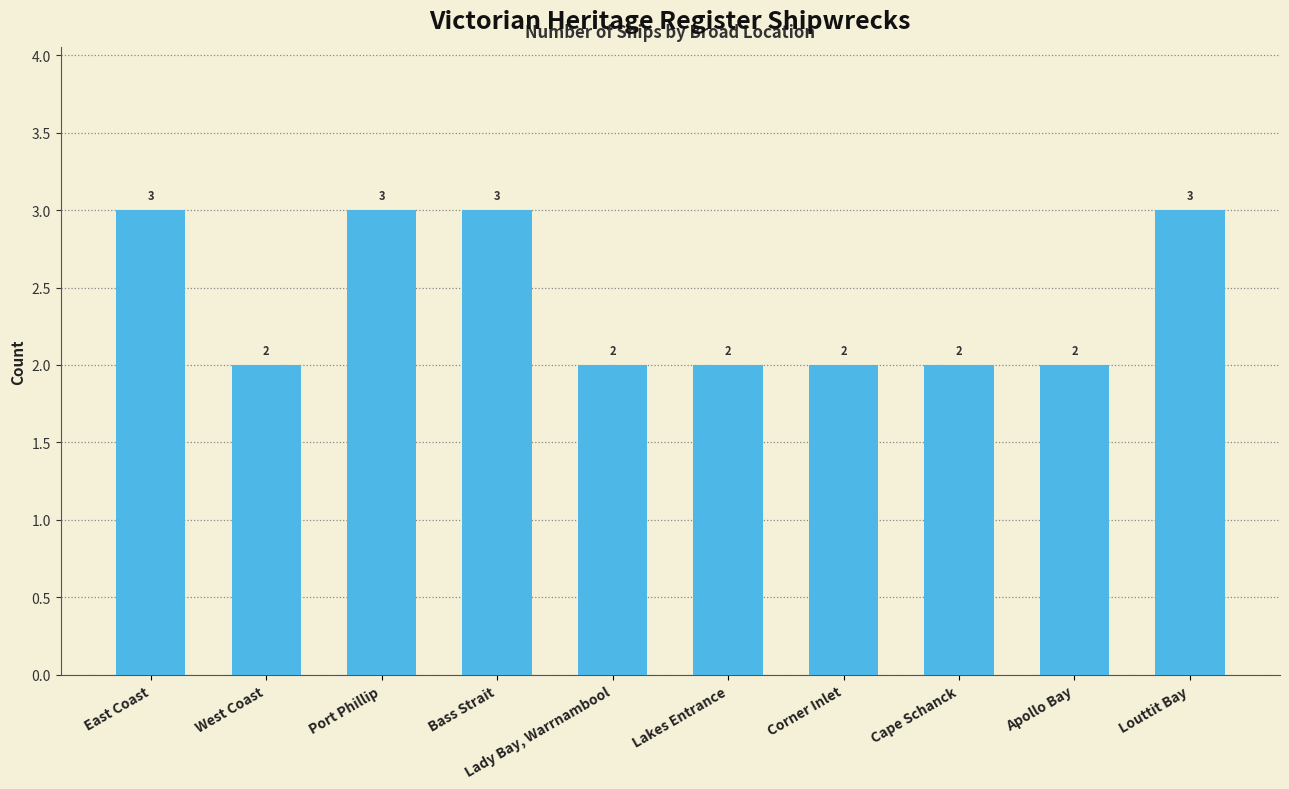

What is the difference between the second highest and second lowest values?

1